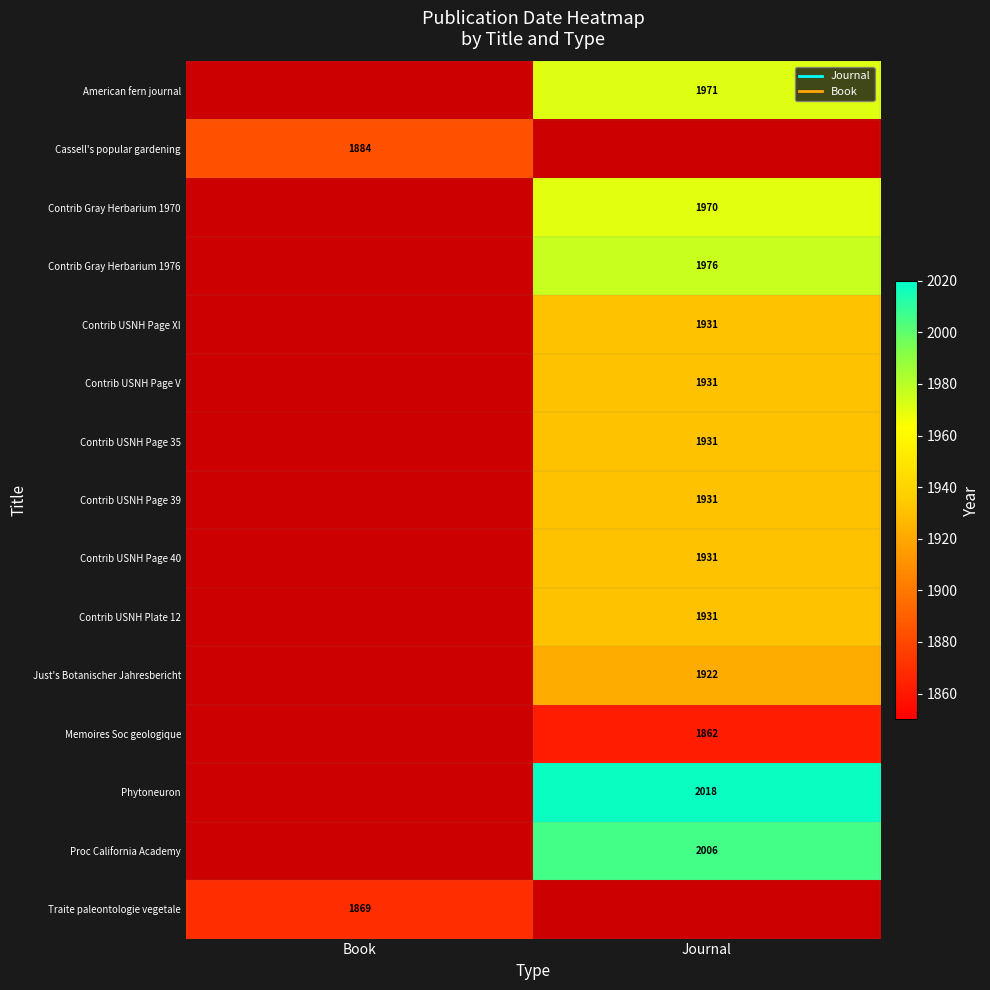

The value of Phytoneuron at Journal is 2018.0. True or false?

True